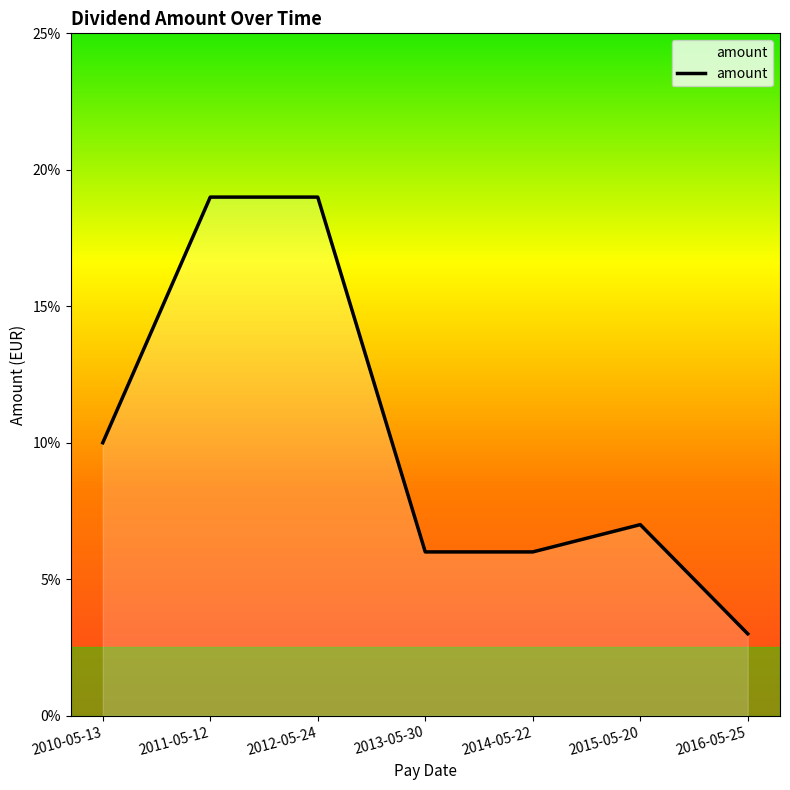

What is the difference between the second highest and second lowest values?

0.1